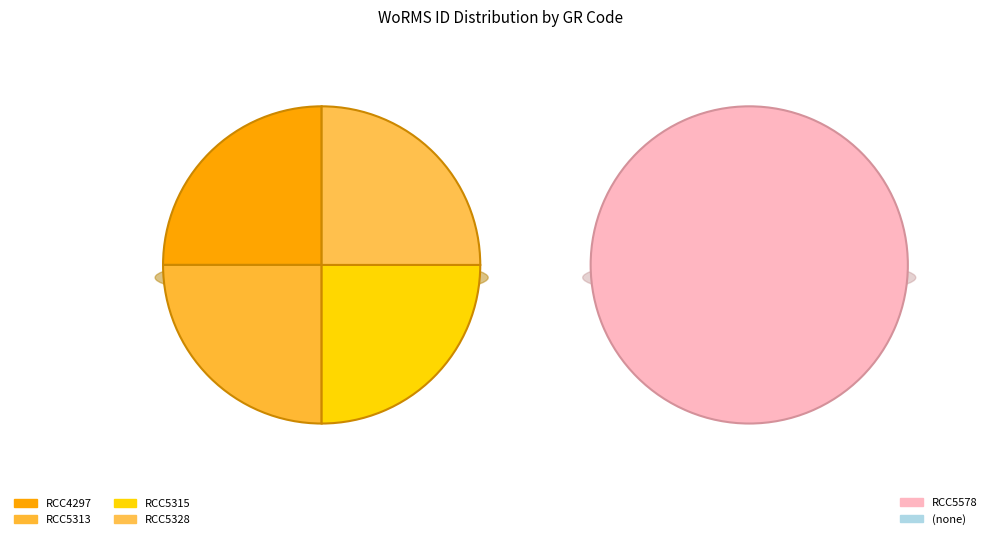

How many slices are in this pie chart?

5